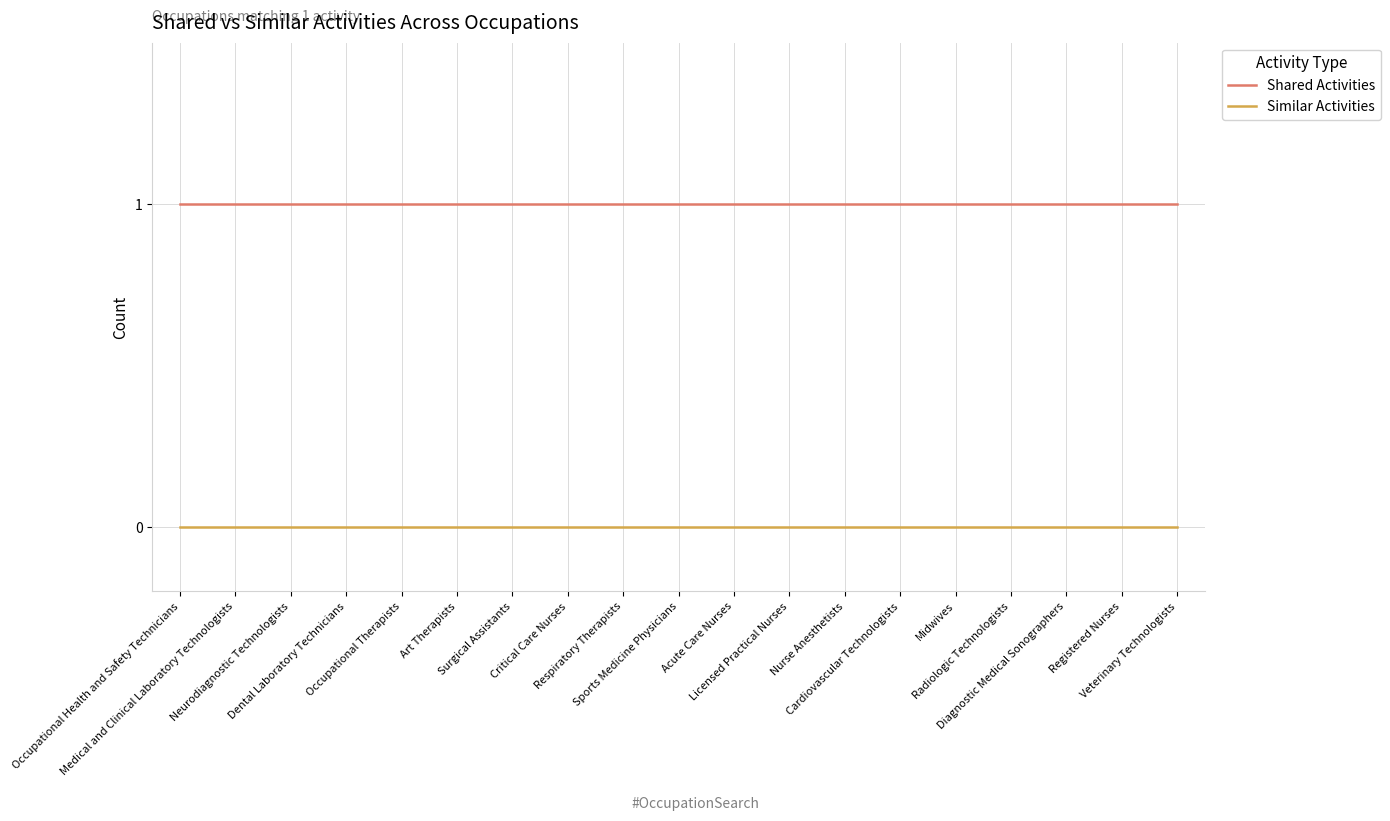

True or false: Similar Activities and Shared Activities intersect in this chart.

False